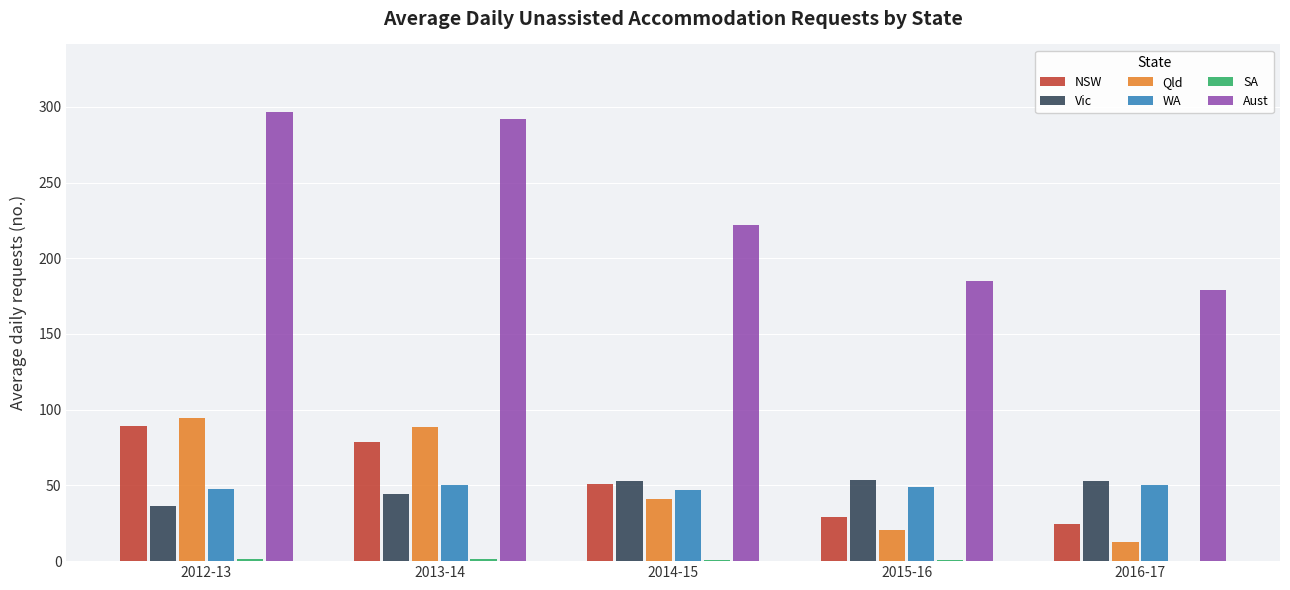

Which label corresponds to the largest value in the chart?

2012-13